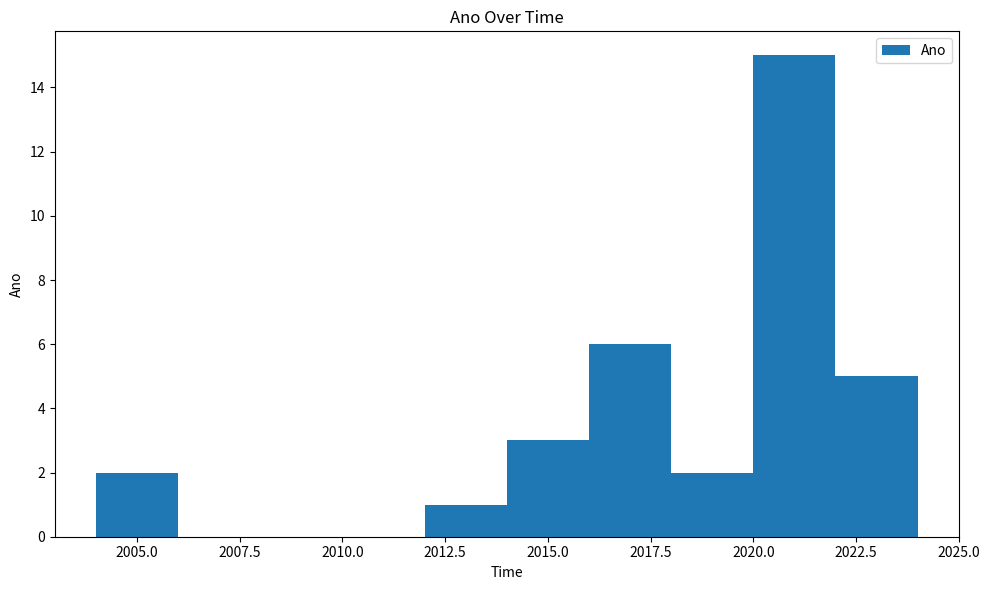

Reading left to right, transcribe this chart: for each bar, give the range it covers on the x-axis and its height. The values are not printed on the chart, so give them approximately, as read against the axis.

2004 to 2006: 2
2006 to 2008: 0
2008 to 2010: 0
2010 to 2012: 0
2012 to 2014: 1
2014 to 2016: 3
2016 to 2018: 6
2018 to 2020: 2
2020 to 2022: 15
2022 to 2024: 5